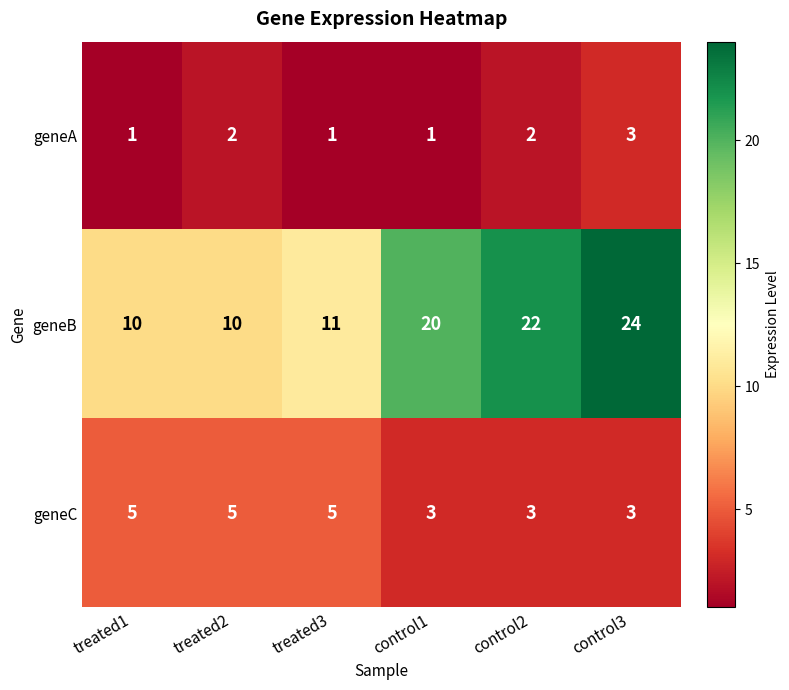

What is the average value of the geneC series?

4